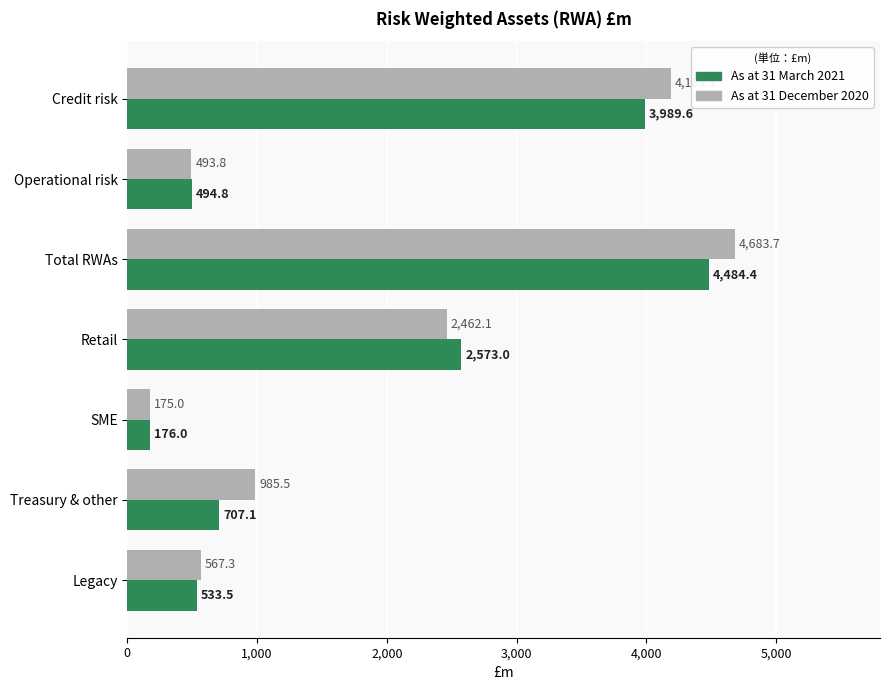

What value does the As at 31 December 2020 series have at Legacy?

567.3